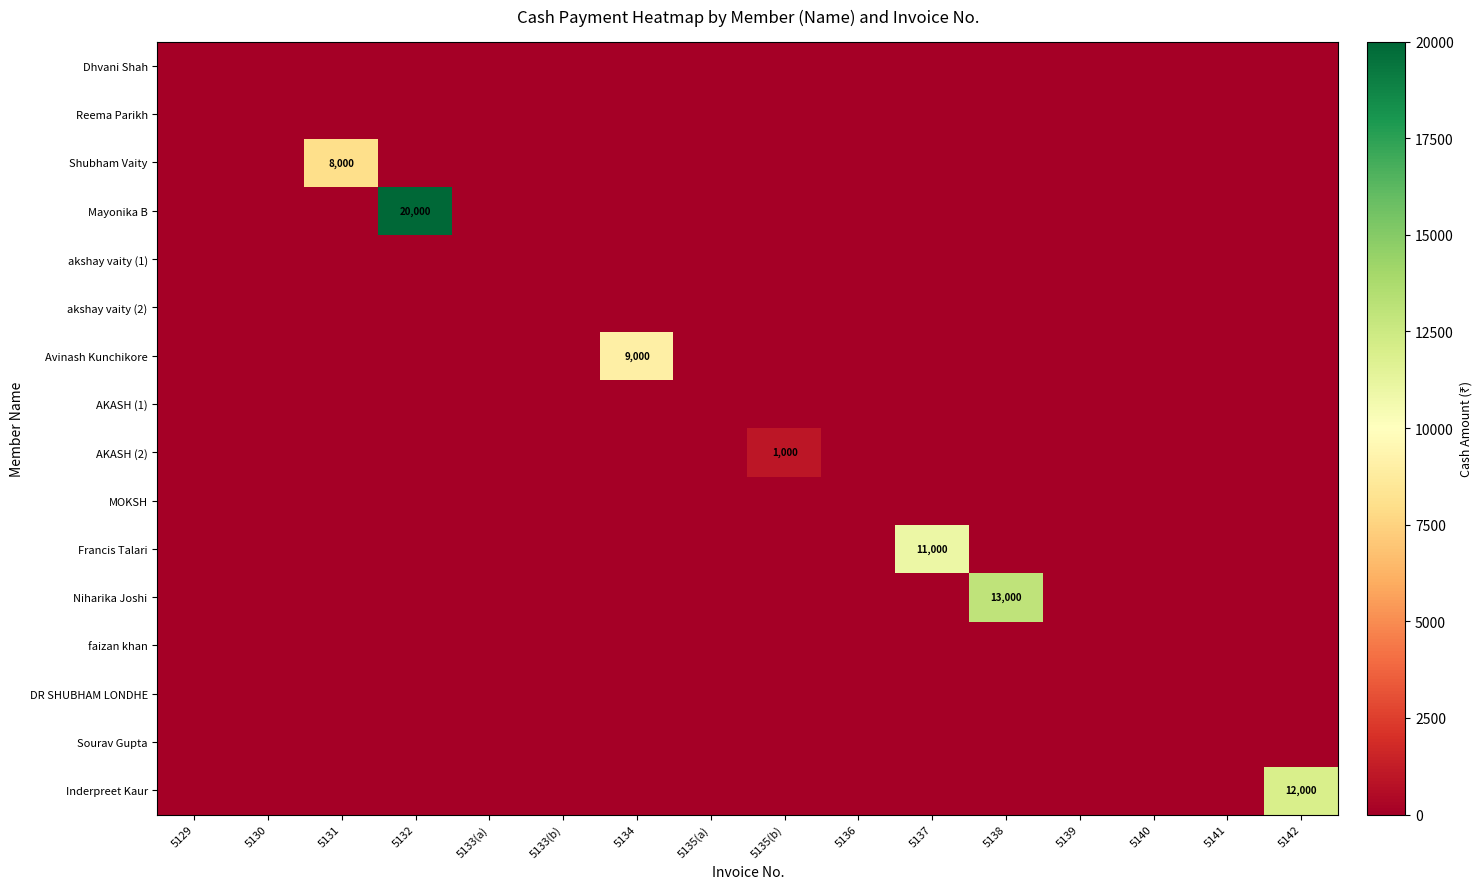

Between 5131 and 5134, which series saw the biggest shift?

Avinash Kunchikore